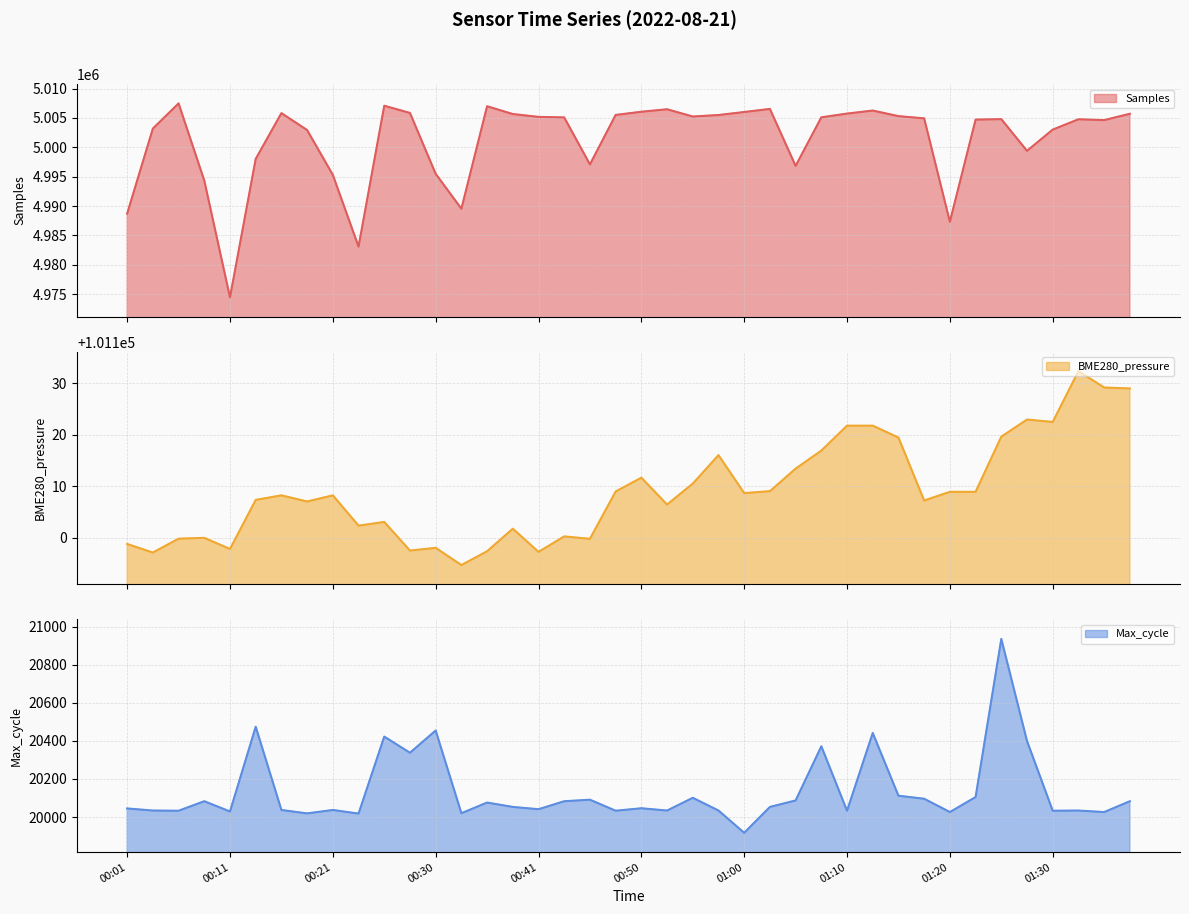

Reading right to left, list all the values displayed in this chart.

Samples: 5005700.0	5004621.0	5004764.0	5003006.0	4999397.0	5004786.0	5004710.0	4987332.0	5004921.0	5005298.0	5006249.0	5005734.0	5005092.0	4996836.0	5006527.0	5006002.0	5005487.0	5005235.0	5006467.0	5006046.0	5005504.0	4997084.0	5005081.0	5005173.0	5005655.0	5006983.0	4989551.0	4995487.0	5005841.0	5007071.0	4983105.0	4995311.0	5002935.0	5005808.0	4998023.0	4974476.0	4994352.0	5007468.0	5003180.0	4988717.0
BME280_pressure: 101128.9	101129.1	101132.3	101122.4	101122.9	101119.6	101108.9	101108.9	101107.2	101119.4	101121.7	101121.7	101116.9	101113.4	101109.0	101108.6	101116.0	101110.5	101106.4	101111.6	101108.9	101099.8	101100.2	101097.2	101101.7	101097.3	101094.7	101098.0	101097.5	101103.0	101102.3	101108.2	101107.0	101108.2	101107.3	101097.8	101099.9	101099.8	101097.1	101098.8
Max_cycle: 20083.0	20026.0	20034.0	20033.0	20400.0	20937.0	20105.0	20026.0	20096.0	20112.0	20442.0	20033.0	20372.0	20087.0	20053.0	19917.0	20034.0	20101.0	20034.0	20046.0	20033.0	20091.0	20083.0	20041.0	20053.0	20076.0	20020.0	20455.0	20338.0	20423.0	20018.0	20037.0	20019.0	20037.0	20475.0	20029.0	20083.0	20033.0	20034.0	20045.0